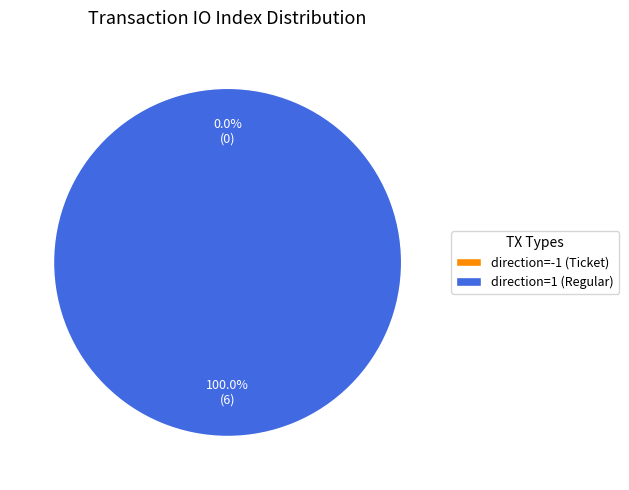

To the nearest percent, what percentage of the pie is direction=1 (Regular)?

100%